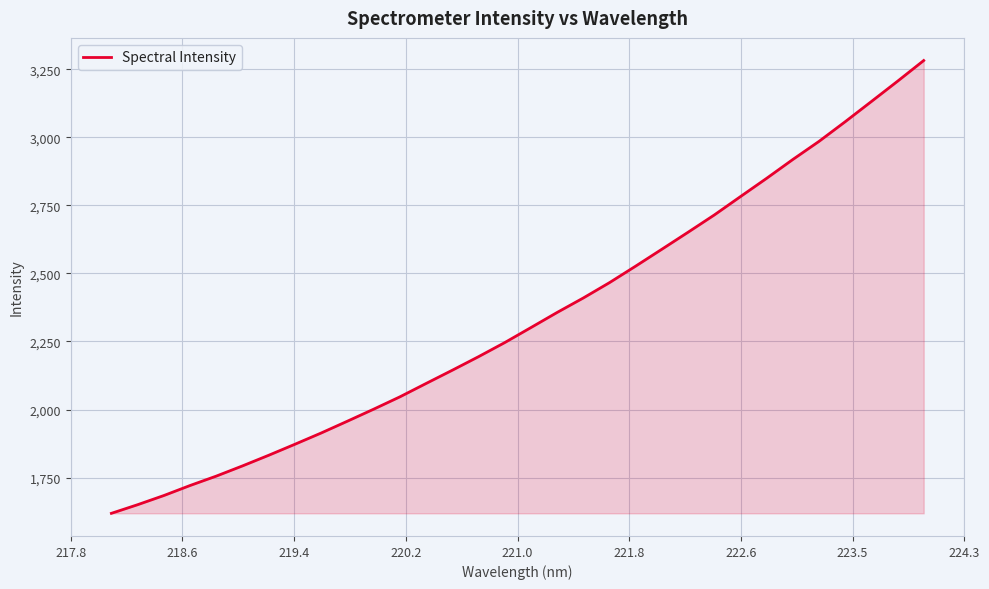

What is the smallest value displayed?

1618.7